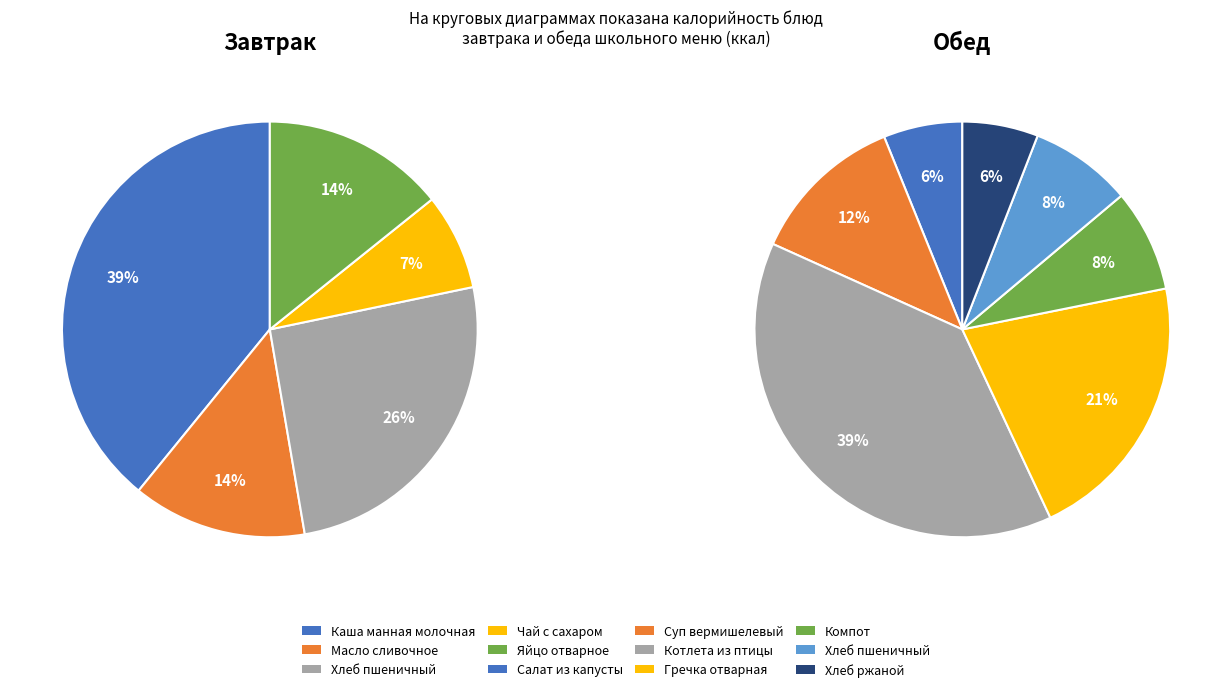

What is the largest slice in the pie chart?

Котлета из мяса птицы